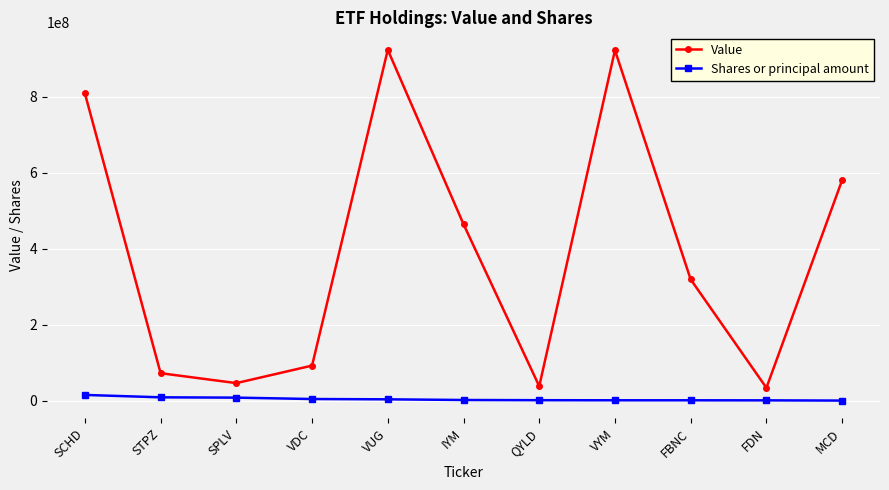

How many lines are shown in the chart?

2